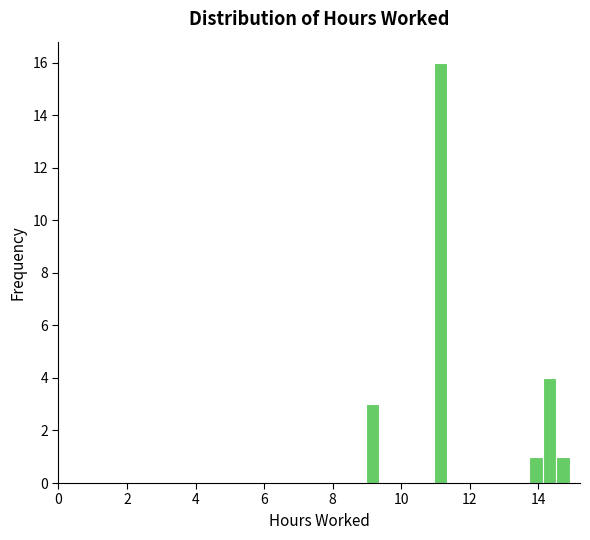

Around what value on the x-axis is the tallest bar? Give the approximate position of its centre, as read against the axis.

11.2